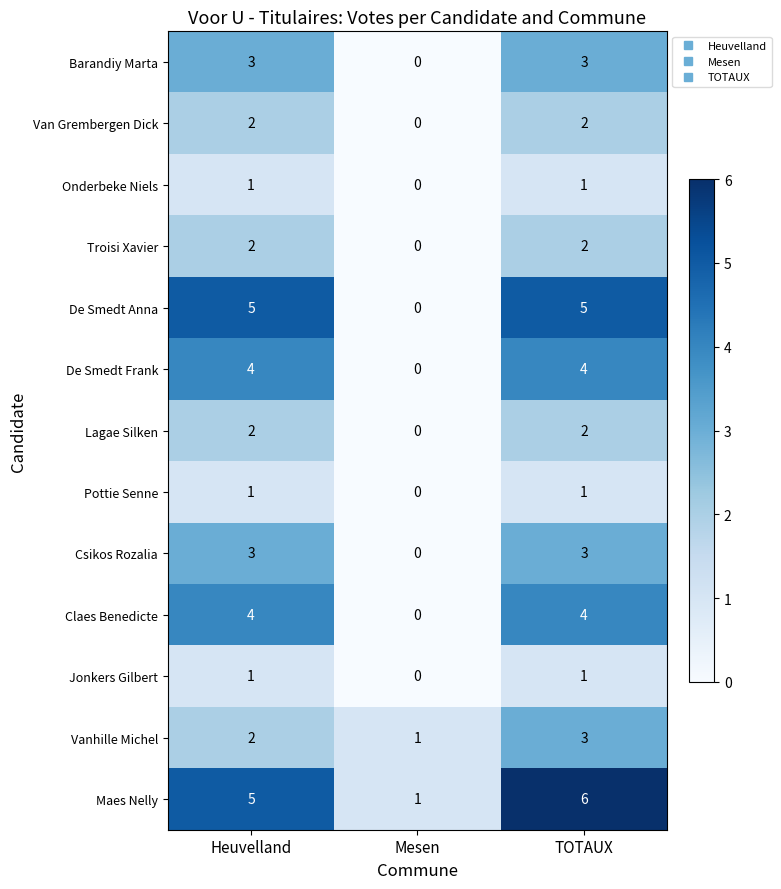

What is the sum of all Barandiy Marta values?

6